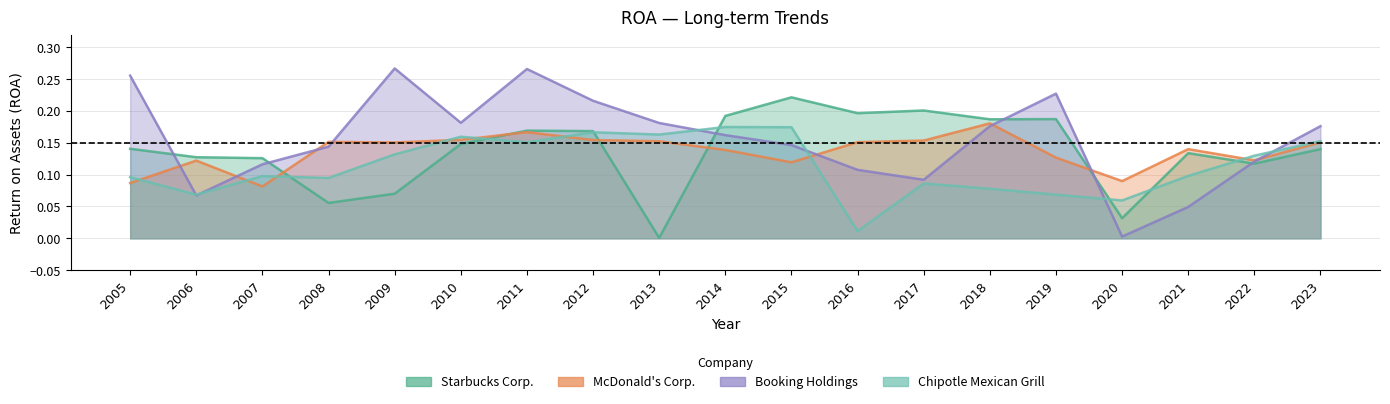

Rank the series by their maximum value, from lowest to highest.

Chipotle Mexican Grill, McDonald's Corp., Starbucks Corp., Booking Holdings